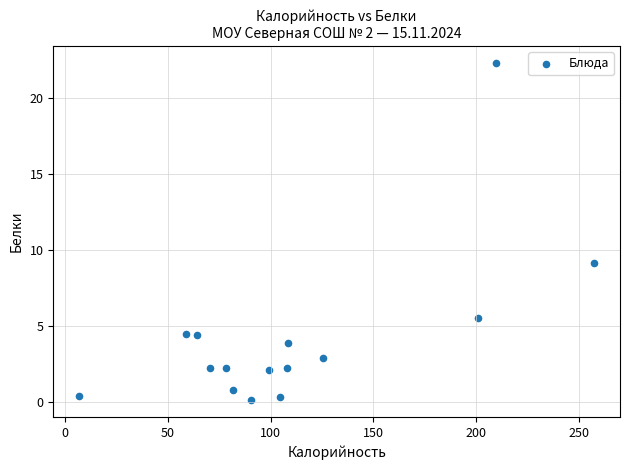

What Y value in the scatter plot is closest to 11?

9.1